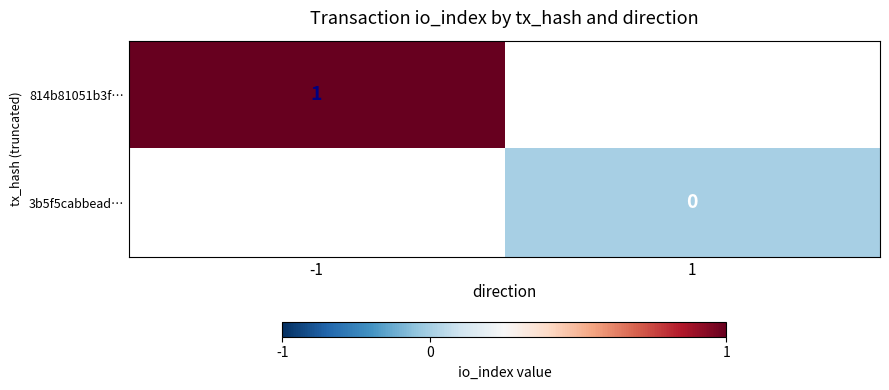

Is it true that 814b81051b3f… equals 2 at -1?

False